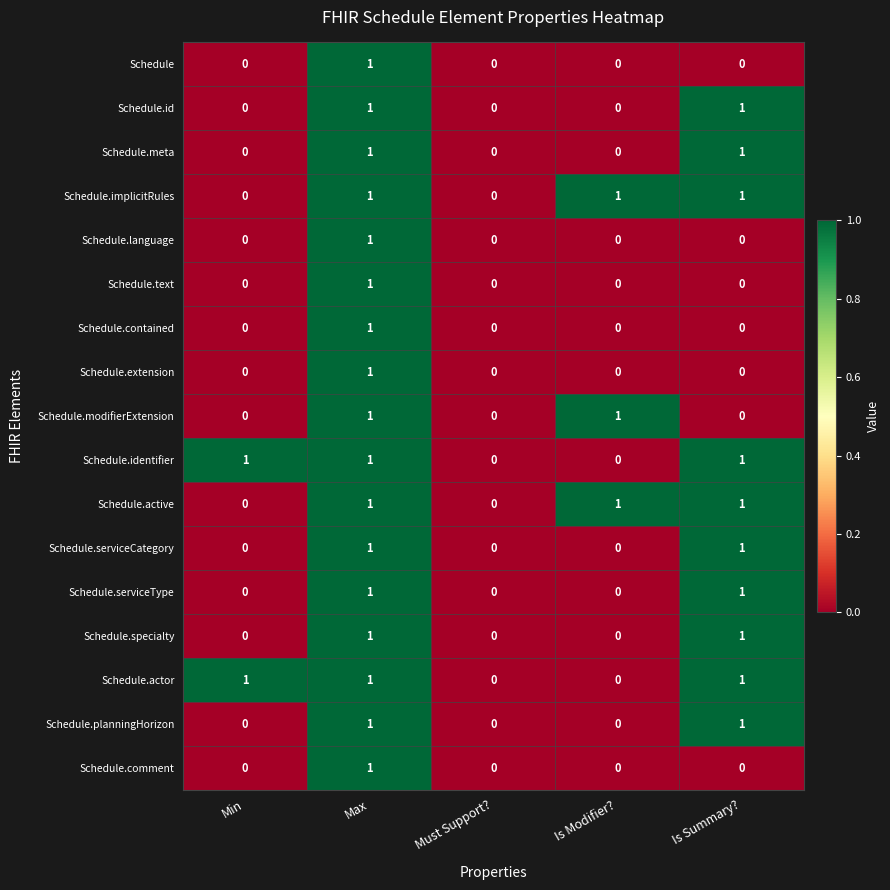

At which category is the sum across all series the highest?

Max